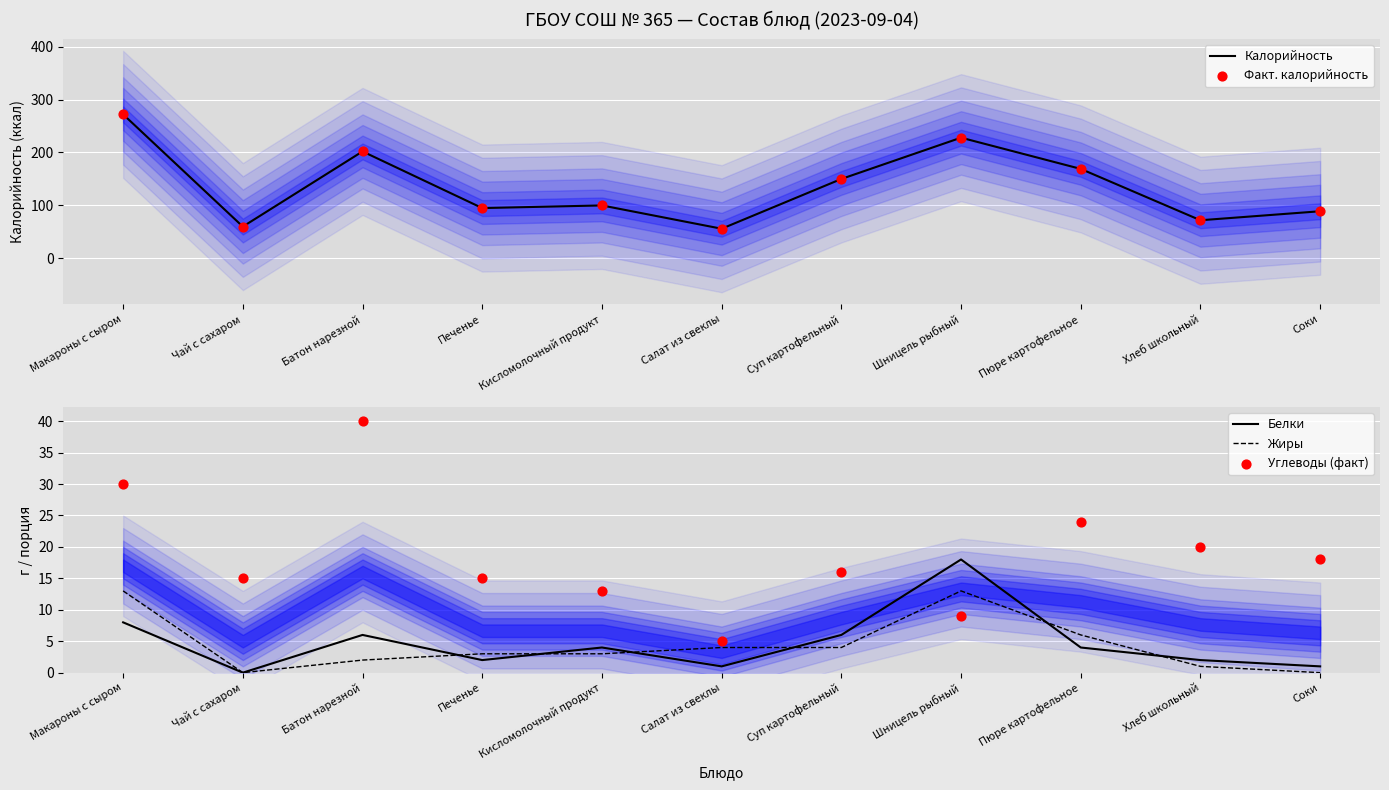

Which series contains the highest Y value?

Калорийность